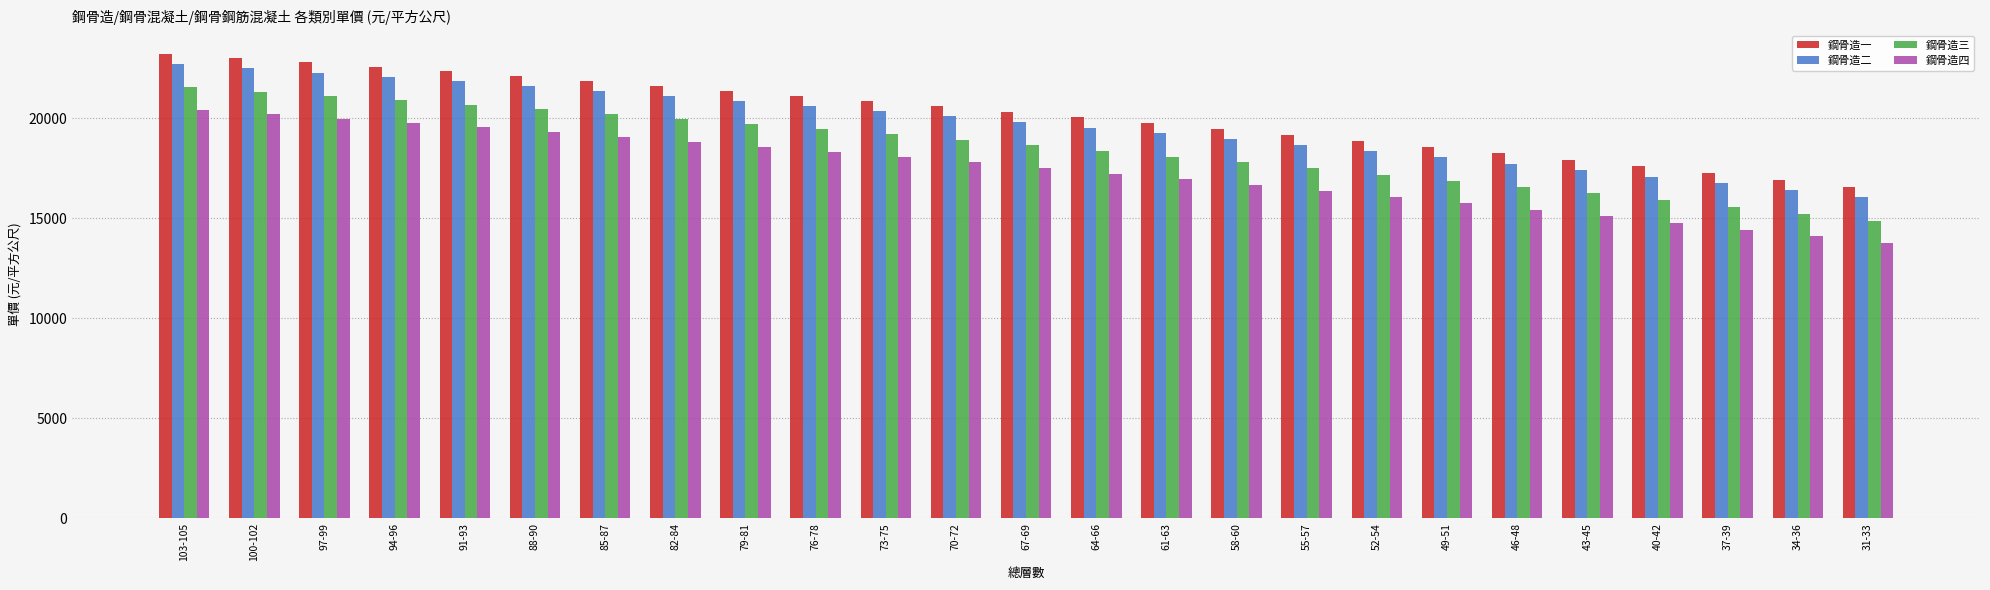

Count the number of categories in the chart.

25